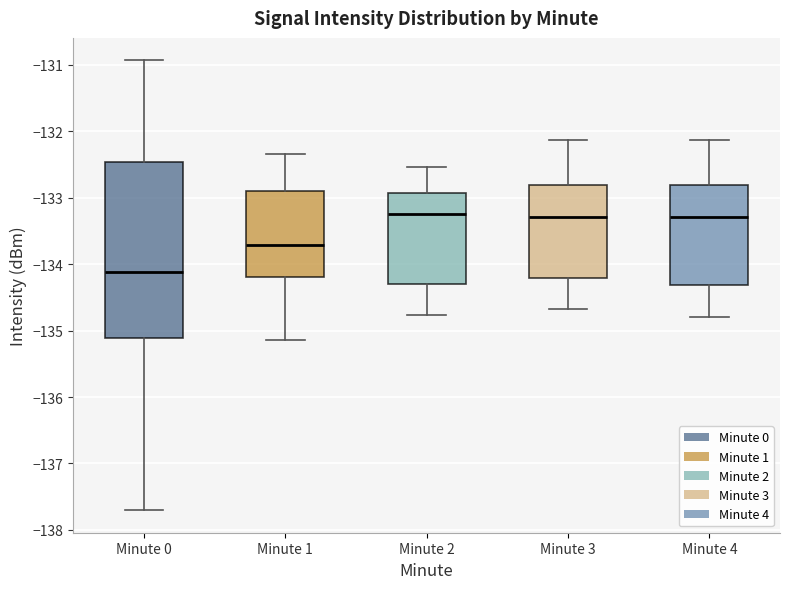

Which box is the tallest, from its lower edge to its upper edge?

Minute 0